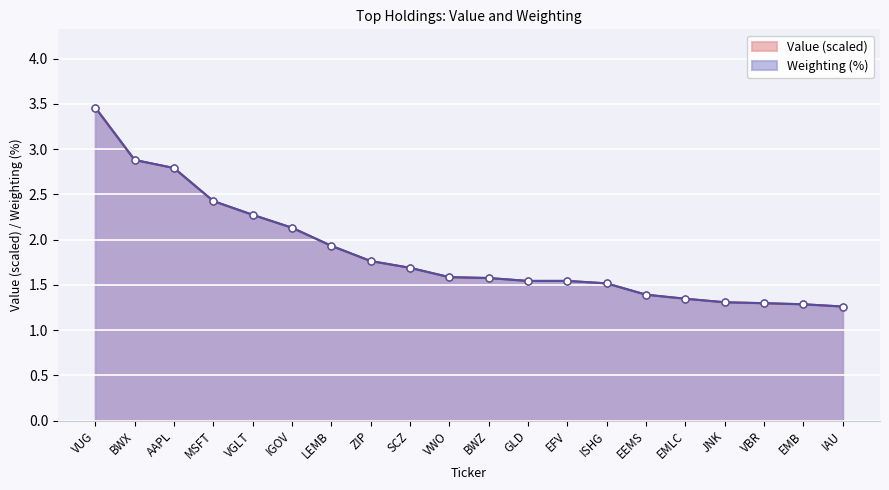

At which category is the sum across all series the highest?

VUG